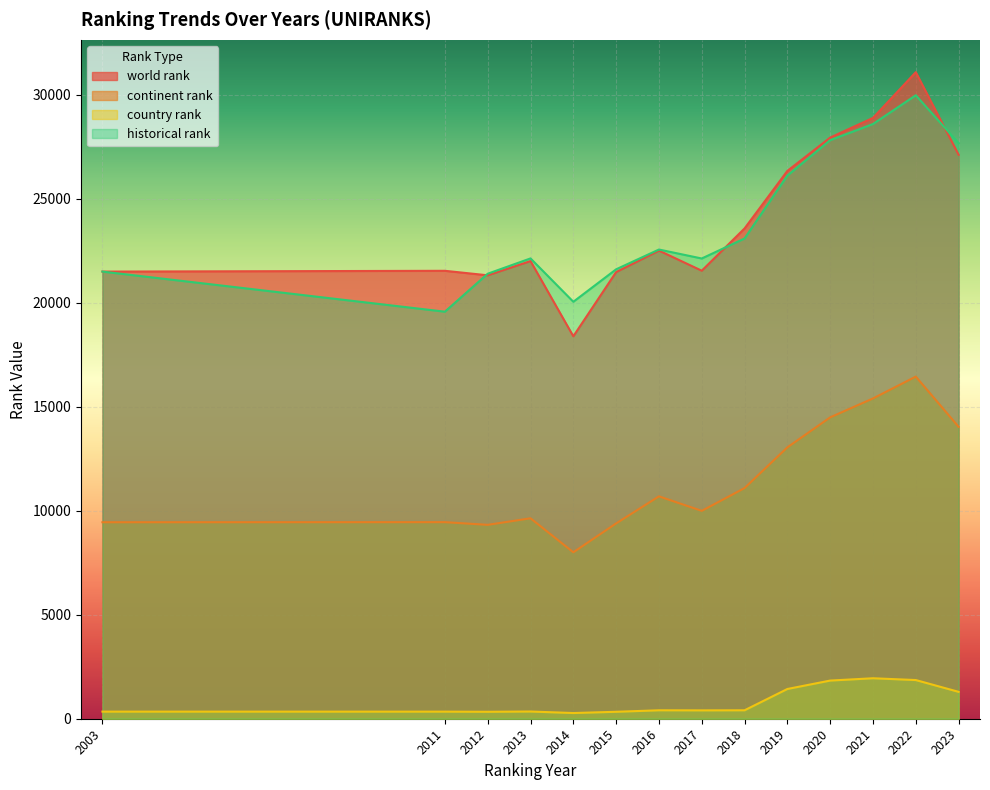

True or false: continent rank and world rank intersect in this chart.

False